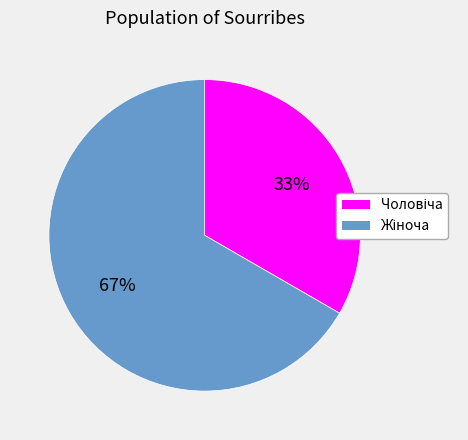

Is there any slice that represents more than half of the pie?

Yes